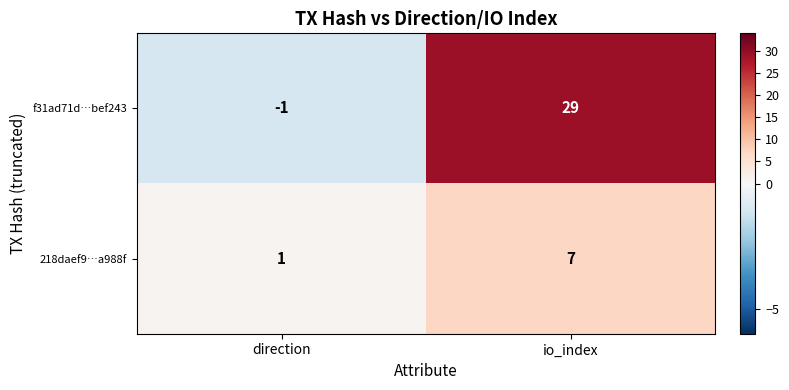

Read the 218daef9…a988f value at io_index.

7